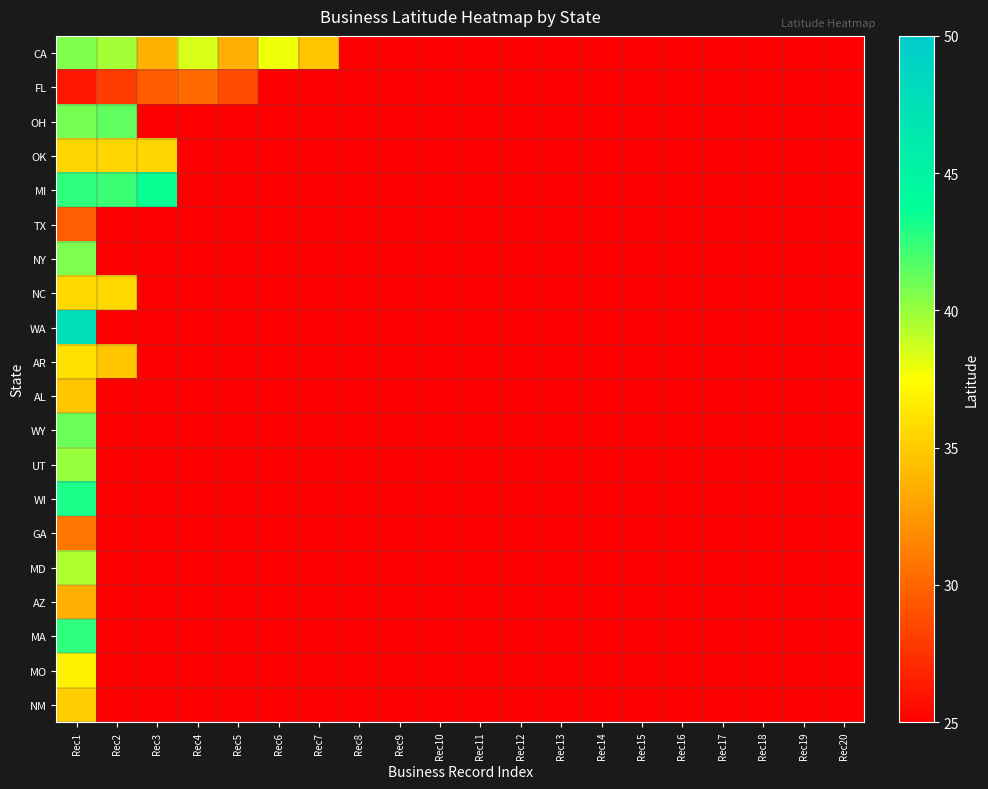

Reading left to right, extract all data points from this chart.

CA: Rec1=40.6	Rec2=39.7	Rec3=33.8	Rec4=38.4	Rec5=33.7	Rec6=37.9	Rec7=34.7	Rec8=20.0	Rec9=20.0	Rec10=20.0	Rec11=20.0	Rec12=20.0	Rec13=20.0	Rec14=20.0	Rec15=20.0	Rec16=20.0	Rec17=20.0	Rec18=20.0	Rec19=20.0	Rec20=20.0
FL: Rec1=26.1	Rec2=28.1	Rec3=29.6	Rec4=30.2	Rec5=28.7	Rec6=20.0	Rec7=20.0	Rec8=20.0	Rec9=20.0	Rec10=20.0	Rec11=20.0	Rec12=20.0	Rec13=20.0	Rec14=20.0	Rec15=20.0	Rec16=20.0	Rec17=20.0	Rec18=20.0	Rec19=20.0	Rec20=20.0
OH: Rec1=40.9	Rec2=41.4	Rec3=20.0	Rec4=20.0	Rec5=20.0	Rec6=20.0	Rec7=20.0	Rec8=20.0	Rec9=20.0	Rec10=20.0	Rec11=20.0	Rec12=20.0	Rec13=20.0	Rec14=20.0	Rec15=20.0	Rec16=20.0	Rec17=20.0	Rec18=20.0	Rec19=20.0	Rec20=20.0
OK: Rec1=35.5	Rec2=35.5	Rec3=35.5	Rec4=20.0	Rec5=20.0	Rec6=20.0	Rec7=20.0	Rec8=20.0	Rec9=20.0	Rec10=20.0	Rec11=20.0	Rec12=20.0	Rec13=20.0	Rec14=20.0	Rec15=20.0	Rec16=20.0	Rec17=20.0	Rec18=20.0	Rec19=20.0	Rec20=20.0
MI: Rec1=42.6	Rec2=42.3	Rec3=43.5	Rec4=20.0	Rec5=20.0	Rec6=20.0	Rec7=20.0	Rec8=20.0	Rec9=20.0	Rec10=20.0	Rec11=20.0	Rec12=20.0	Rec13=20.0	Rec14=20.0	Rec15=20.0	Rec16=20.0	Rec17=20.0	Rec18=20.0	Rec19=20.0	Rec20=20.0
TX: Rec1=29.7	Rec2=20.0	Rec3=20.0	Rec4=20.0	Rec5=20.0	Rec6=20.0	Rec7=20.0	Rec8=20.0	Rec9=20.0	Rec10=20.0	Rec11=20.0	Rec12=20.0	Rec13=20.0	Rec14=20.0	Rec15=20.0	Rec16=20.0	Rec17=20.0	Rec18=20.0	Rec19=20.0	Rec20=20.0
NY: Rec1=40.7	Rec2=20.0	Rec3=20.0	Rec4=20.0	Rec5=20.0	Rec6=20.0	Rec7=20.0	Rec8=20.0	Rec9=20.0	Rec10=20.0	Rec11=20.0	Rec12=20.0	Rec13=20.0	Rec14=20.0	Rec15=20.0	Rec16=20.0	Rec17=20.0	Rec18=20.0	Rec19=20.0	Rec20=20.0
NC: Rec1=35.6	Rec2=35.6	Rec3=20.0	Rec4=20.0	Rec5=20.0	Rec6=20.0	Rec7=20.0	Rec8=20.0	Rec9=20.0	Rec10=20.0	Rec11=20.0	Rec12=20.0	Rec13=20.0	Rec14=20.0	Rec15=20.0	Rec16=20.0	Rec17=20.0	Rec18=20.0	Rec19=20.0	Rec20=20.0
WA: Rec1=47.6	Rec2=20.0	Rec3=20.0	Rec4=20.0	Rec5=20.0	Rec6=20.0	Rec7=20.0	Rec8=20.0	Rec9=20.0	Rec10=20.0	Rec11=20.0	Rec12=20.0	Rec13=20.0	Rec14=20.0	Rec15=20.0	Rec16=20.0	Rec17=20.0	Rec18=20.0	Rec19=20.0	Rec20=20.0
AR: Rec1=36.1	Rec2=34.7	Rec3=20.0	Rec4=20.0	Rec5=20.0	Rec6=20.0	Rec7=20.0	Rec8=20.0	Rec9=20.0	Rec10=20.0	Rec11=20.0	Rec12=20.0	Rec13=20.0	Rec14=20.0	Rec15=20.0	Rec16=20.0	Rec17=20.0	Rec18=20.0	Rec19=20.0	Rec20=20.0
AL: Rec1=34.7	Rec2=20.0	Rec3=20.0	Rec4=20.0	Rec5=20.0	Rec6=20.0	Rec7=20.0	Rec8=20.0	Rec9=20.0	Rec10=20.0	Rec11=20.0	Rec12=20.0	Rec13=20.0	Rec14=20.0	Rec15=20.0	Rec16=20.0	Rec17=20.0	Rec18=20.0	Rec19=20.0	Rec20=20.0
WY: Rec1=41.1	Rec2=20.0	Rec3=20.0	Rec4=20.0	Rec5=20.0	Rec6=20.0	Rec7=20.0	Rec8=20.0	Rec9=20.0	Rec10=20.0	Rec11=20.0	Rec12=20.0	Rec13=20.0	Rec14=20.0	Rec15=20.0	Rec16=20.0	Rec17=20.0	Rec18=20.0	Rec19=20.0	Rec20=20.0
UT: Rec1=40.0	Rec2=20.0	Rec3=20.0	Rec4=20.0	Rec5=20.0	Rec6=20.0	Rec7=20.0	Rec8=20.0	Rec9=20.0	Rec10=20.0	Rec11=20.0	Rec12=20.0	Rec13=20.0	Rec14=20.0	Rec15=20.0	Rec16=20.0	Rec17=20.0	Rec18=20.0	Rec19=20.0	Rec20=20.0
WI: Rec1=43.1	Rec2=20.0	Rec3=20.0	Rec4=20.0	Rec5=20.0	Rec6=20.0	Rec7=20.0	Rec8=20.0	Rec9=20.0	Rec10=20.0	Rec11=20.0	Rec12=20.0	Rec13=20.0	Rec14=20.0	Rec15=20.0	Rec16=20.0	Rec17=20.0	Rec18=20.0	Rec19=20.0	Rec20=20.0
GA: Rec1=30.8	Rec2=20.0	Rec3=20.0	Rec4=20.0	Rec5=20.0	Rec6=20.0	Rec7=20.0	Rec8=20.0	Rec9=20.0	Rec10=20.0	Rec11=20.0	Rec12=20.0	Rec13=20.0	Rec14=20.0	Rec15=20.0	Rec16=20.0	Rec17=20.0	Rec18=20.0	Rec19=20.0	Rec20=20.0
MD: Rec1=39.4	Rec2=20.0	Rec3=20.0	Rec4=20.0	Rec5=20.0	Rec6=20.0	Rec7=20.0	Rec8=20.0	Rec9=20.0	Rec10=20.0	Rec11=20.0	Rec12=20.0	Rec13=20.0	Rec14=20.0	Rec15=20.0	Rec16=20.0	Rec17=20.0	Rec18=20.0	Rec19=20.0	Rec20=20.0
AZ: Rec1=33.6	Rec2=20.0	Rec3=20.0	Rec4=20.0	Rec5=20.0	Rec6=20.0	Rec7=20.0	Rec8=20.0	Rec9=20.0	Rec10=20.0	Rec11=20.0	Rec12=20.0	Rec13=20.0	Rec14=20.0	Rec15=20.0	Rec16=20.0	Rec17=20.0	Rec18=20.0	Rec19=20.0	Rec20=20.0
MA: Rec1=42.6	Rec2=20.0	Rec3=20.0	Rec4=20.0	Rec5=20.0	Rec6=20.0	Rec7=20.0	Rec8=20.0	Rec9=20.0	Rec10=20.0	Rec11=20.0	Rec12=20.0	Rec13=20.0	Rec14=20.0	Rec15=20.0	Rec16=20.0	Rec17=20.0	Rec18=20.0	Rec19=20.0	Rec20=20.0
MO: Rec1=36.9	Rec2=20.0	Rec3=20.0	Rec4=20.0	Rec5=20.0	Rec6=20.0	Rec7=20.0	Rec8=20.0	Rec9=20.0	Rec10=20.0	Rec11=20.0	Rec12=20.0	Rec13=20.0	Rec14=20.0	Rec15=20.0	Rec16=20.0	Rec17=20.0	Rec18=20.0	Rec19=20.0	Rec20=20.0
NM: Rec1=35.1	Rec2=20.0	Rec3=20.0	Rec4=20.0	Rec5=20.0	Rec6=20.0	Rec7=20.0	Rec8=20.0	Rec9=20.0	Rec10=20.0	Rec11=20.0	Rec12=20.0	Rec13=20.0	Rec14=20.0	Rec15=20.0	Rec16=20.0	Rec17=20.0	Rec18=20.0	Rec19=20.0	Rec20=20.0